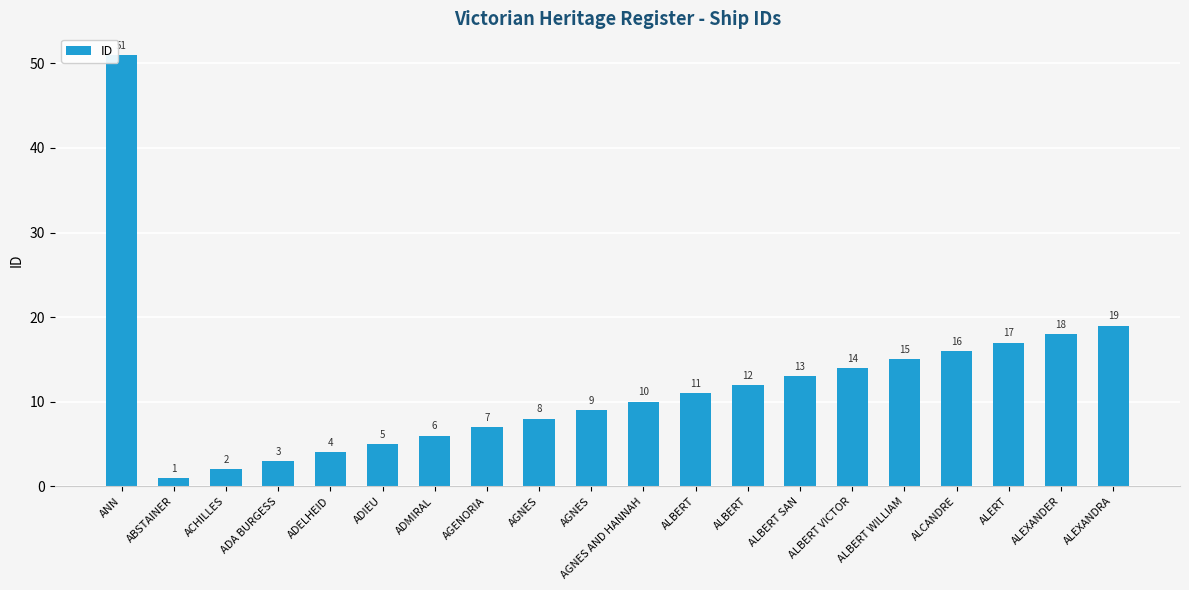

Rank the categories by value from lowest to highest.

ABSTAINER, ACHILLES, ADA BURGESS, ADELHEID, ADIEU, ADMIRAL, AGENORIA, AGNES, AGNES, AGNES AND HANNAH, ALBERT, ALBERT, ALBERT SAN, ALBERT VICTOR, ALBERT WILLIAM, ALCANDRE, ALERT, ALEXANDER, ALEXANDRA, ANN